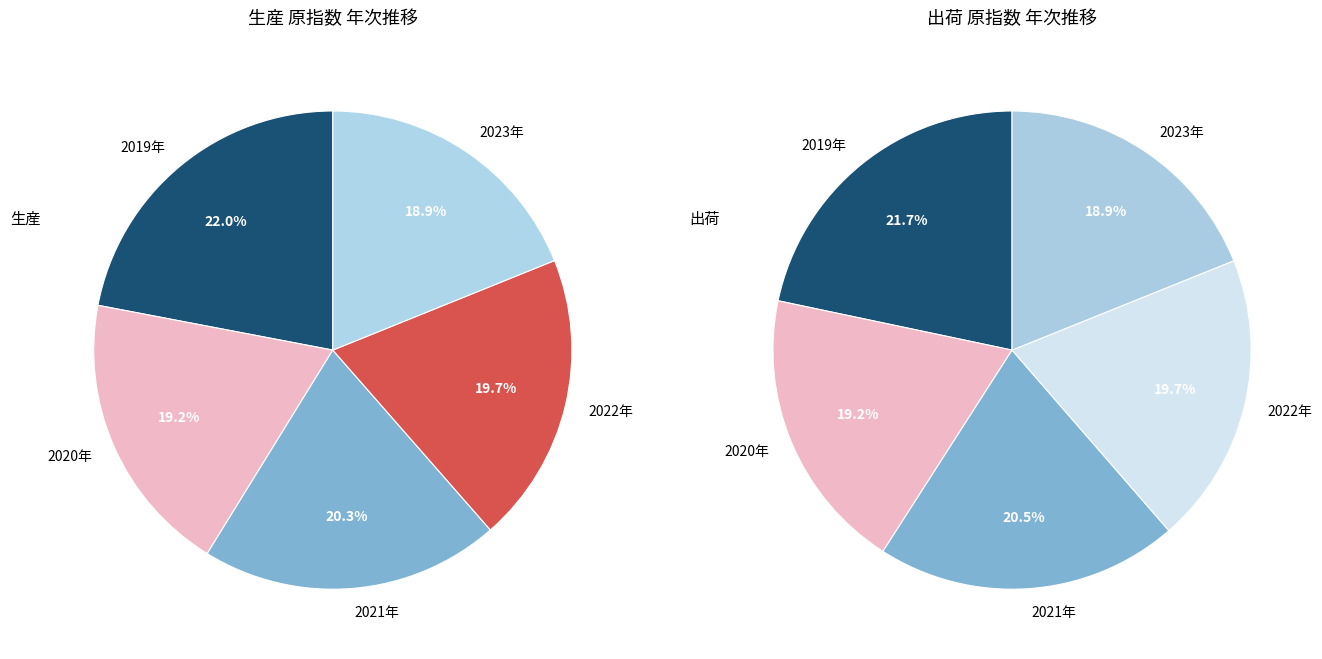

Is there any slice that represents more than half of the pie?

No